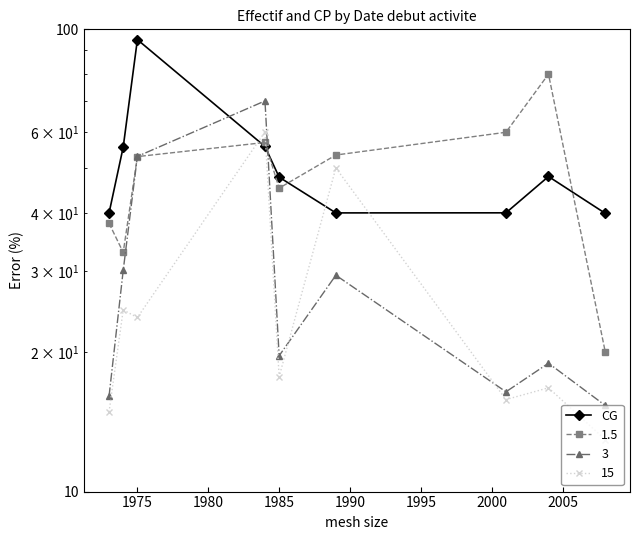

How many data points does each series have?

9